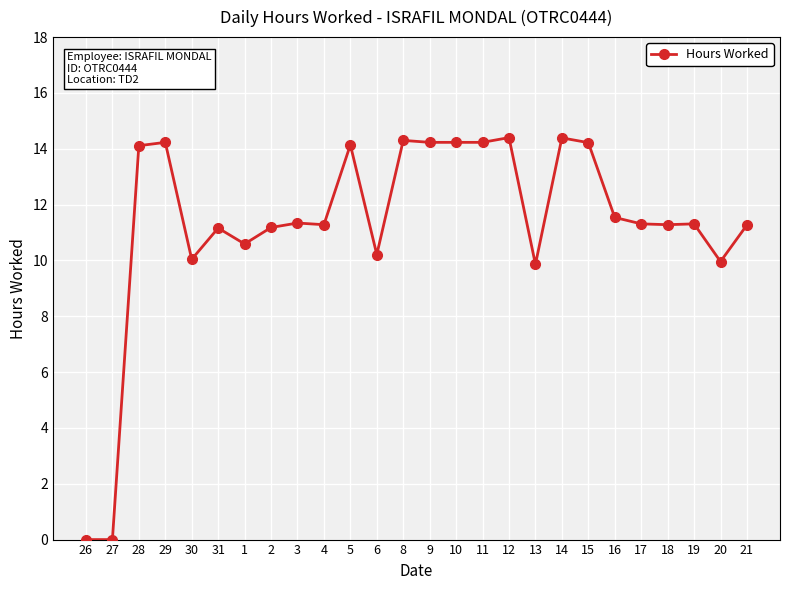

Is this an area chart (filled region under the line)?

No